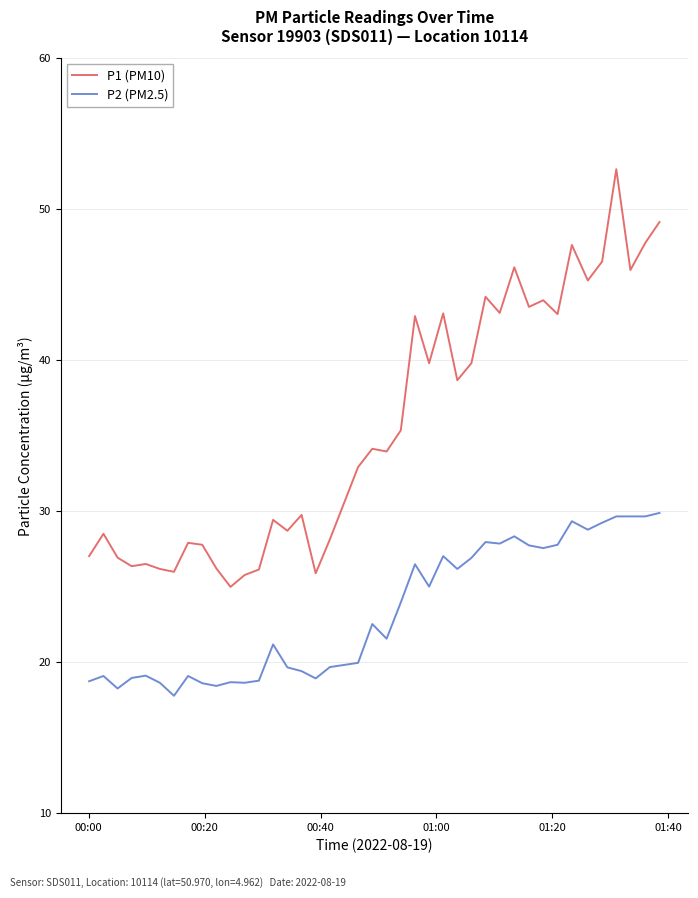

Which series has the largest total across all categories?

P1 (PM10)